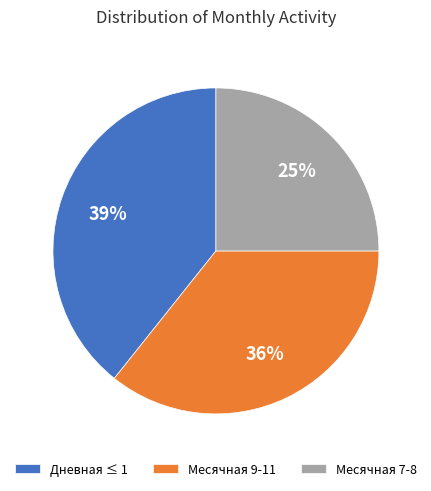

Between Дневная ≤ 1 and Месячная 9-11, which is larger?

Дневная ≤ 1